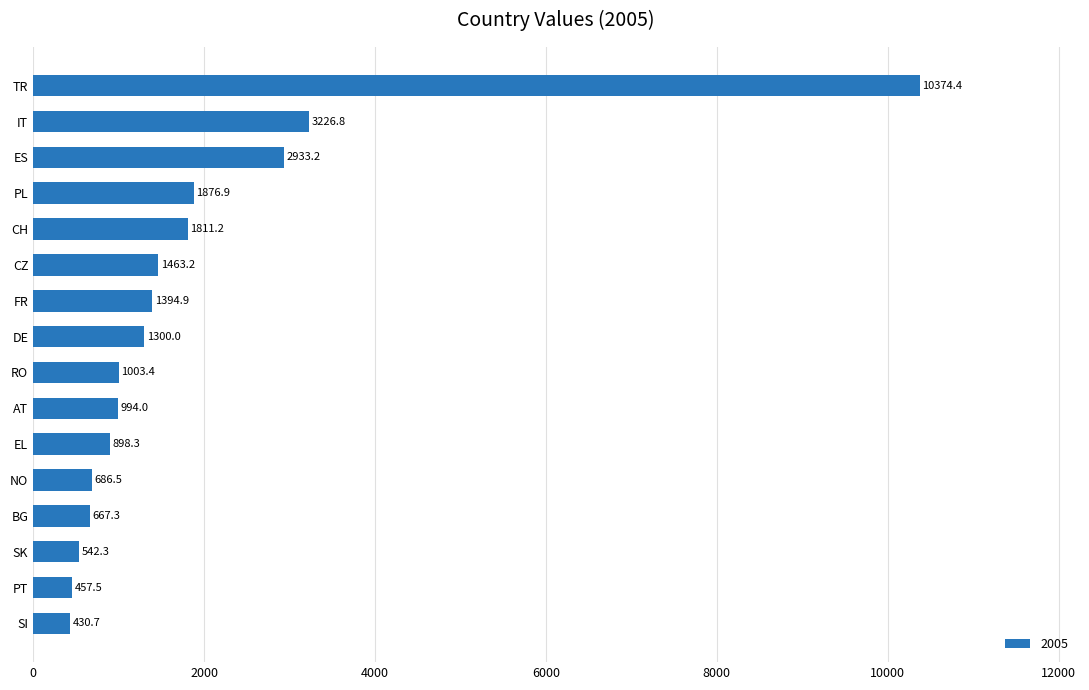

At which label is the value closest to 5402?

IT